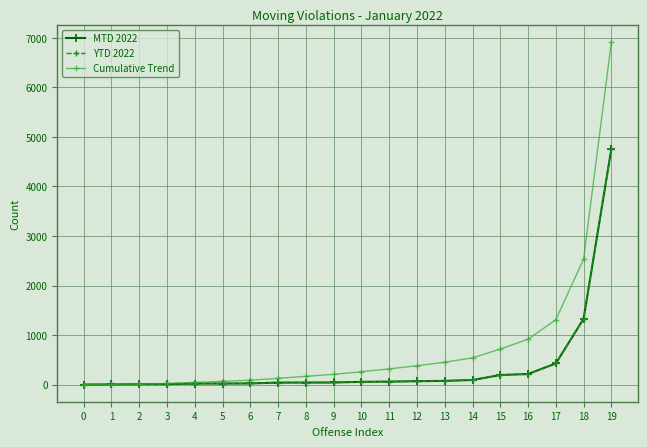

Is this an area chart (filled region under the line)?

No